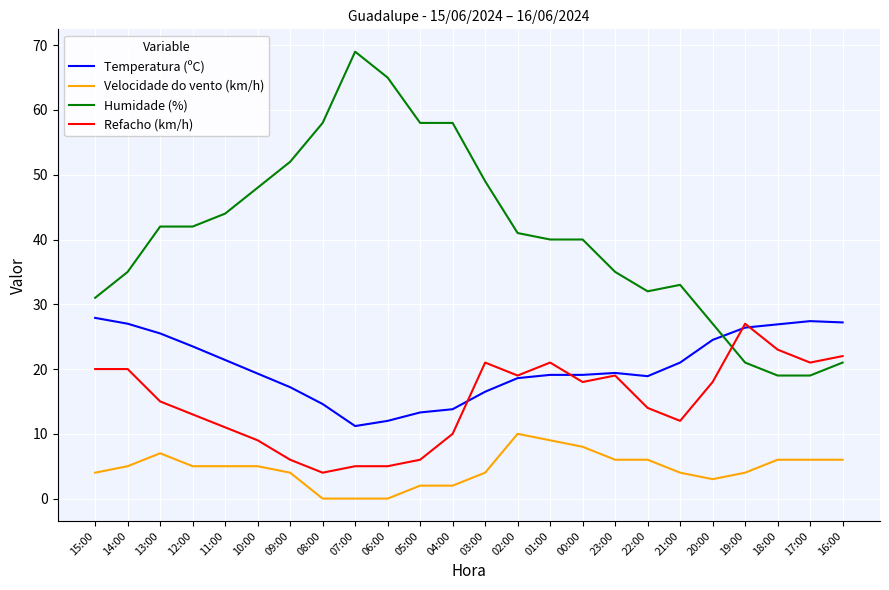

True or false: Refacho (km/h) has a value of 19.0 at 02:00.

True